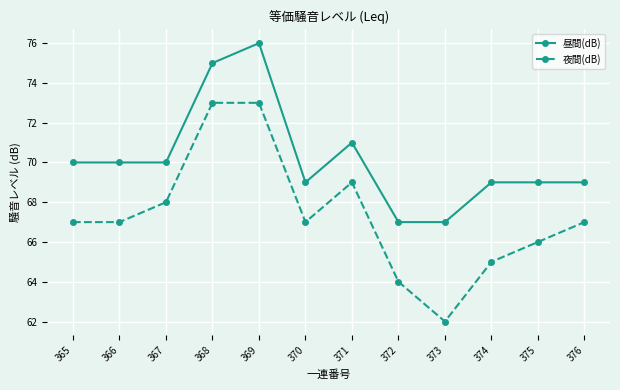

Rank the series by their average value, from lowest to highest.

夜間(dB), 昼間(dB)